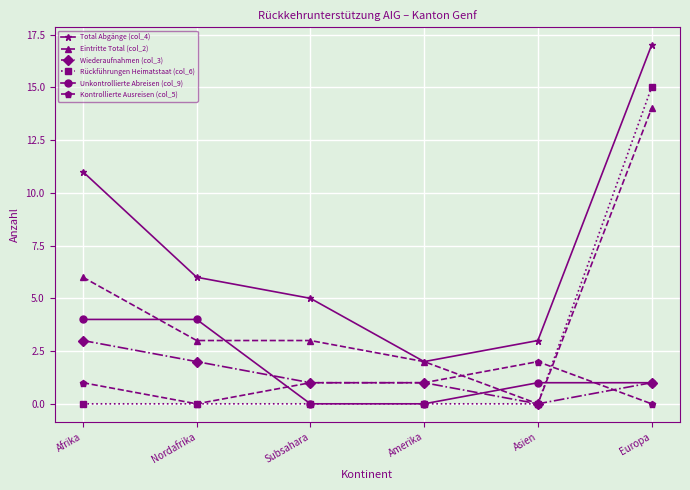

What is the difference between the maximum and second lowest values in the Total Abgänge (col_4) series?

14